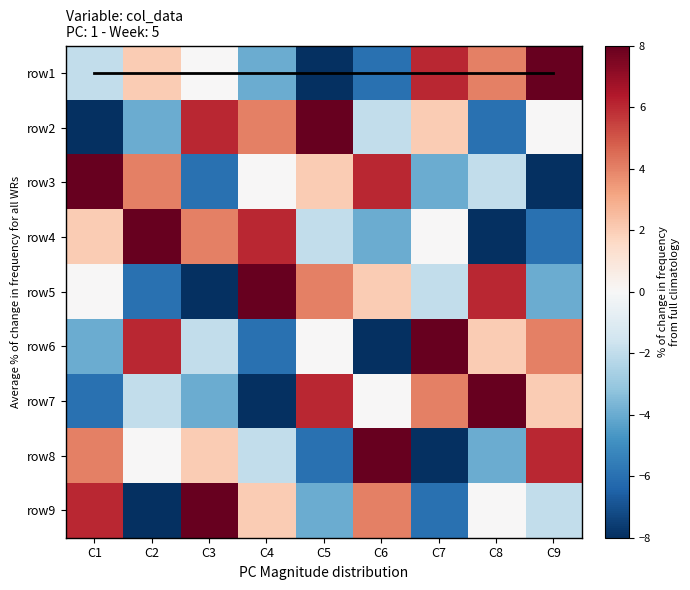

How many categories are shown in the chart?

9